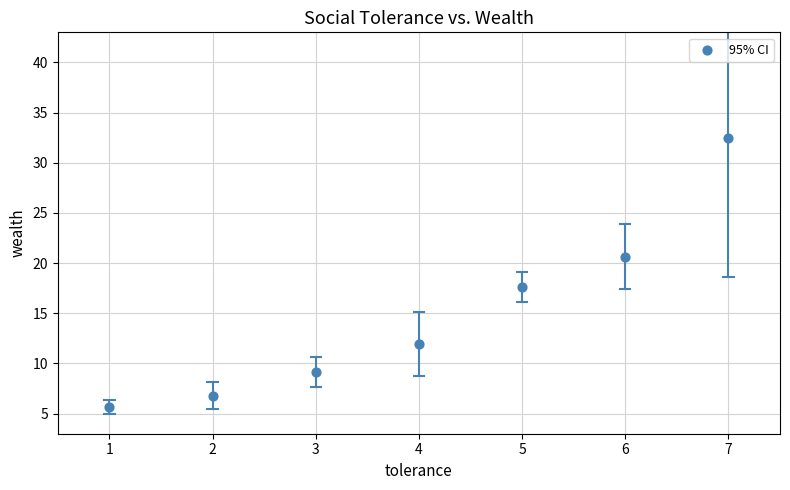

What is the average X value?

4.0